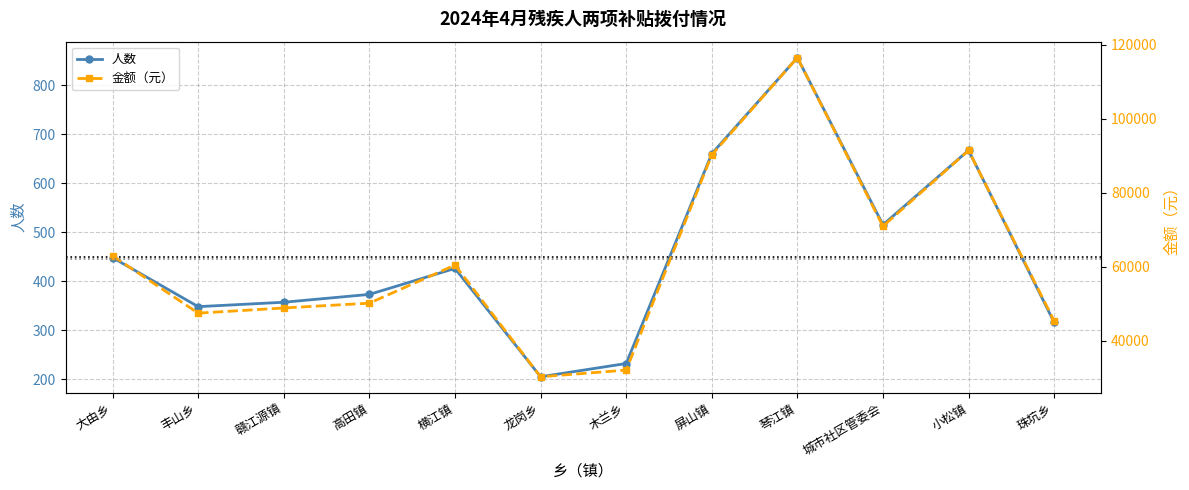

What are all the series names shown in the legend?

人数, 金额（元）